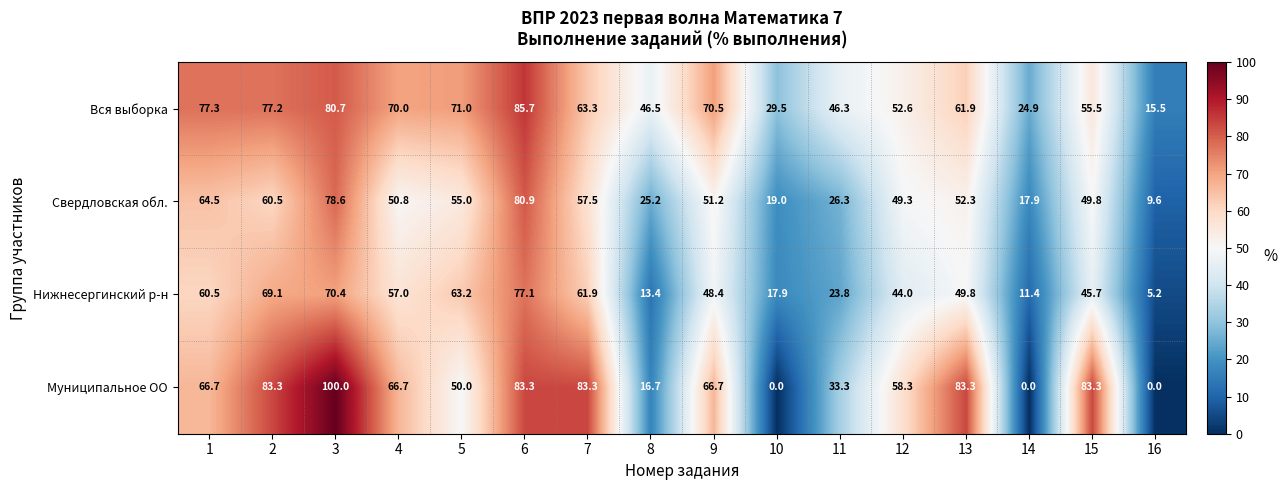

True or false: Свердловская обл. has a value of 52.3 at 13.

True